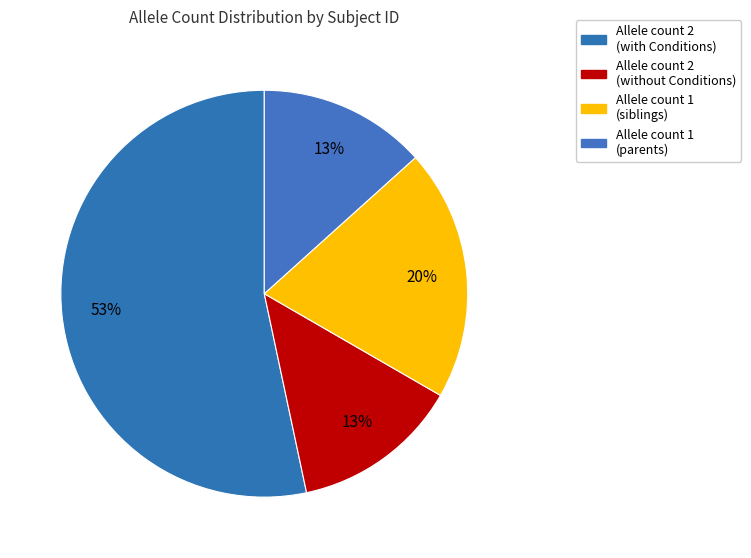

How many segments does this pie chart have?

4